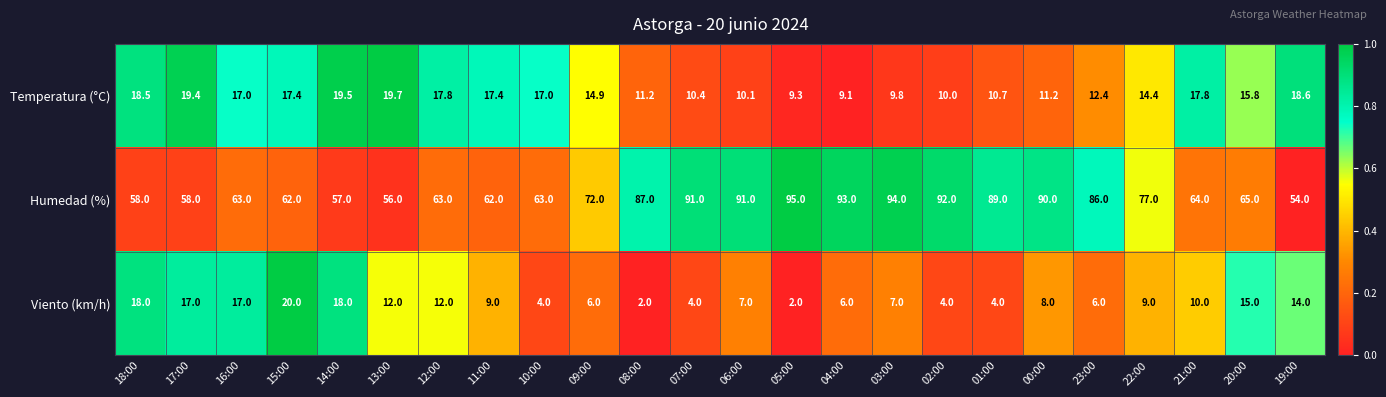

Rank the series at 01:00 from highest to lowest value.

Humedad (%), Temperatura (°C), Viento (km/h)